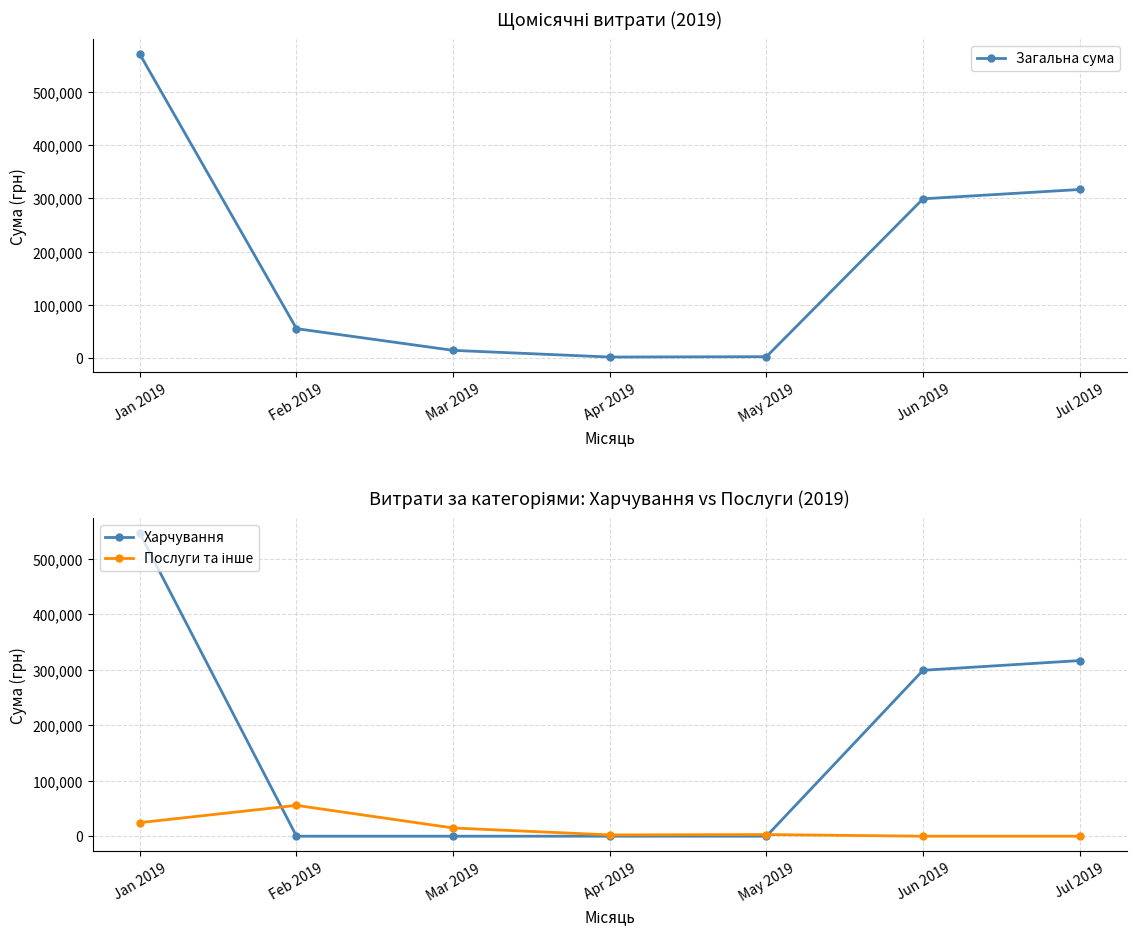

At which category does the chart reach its minimum across all series?

Feb 2019